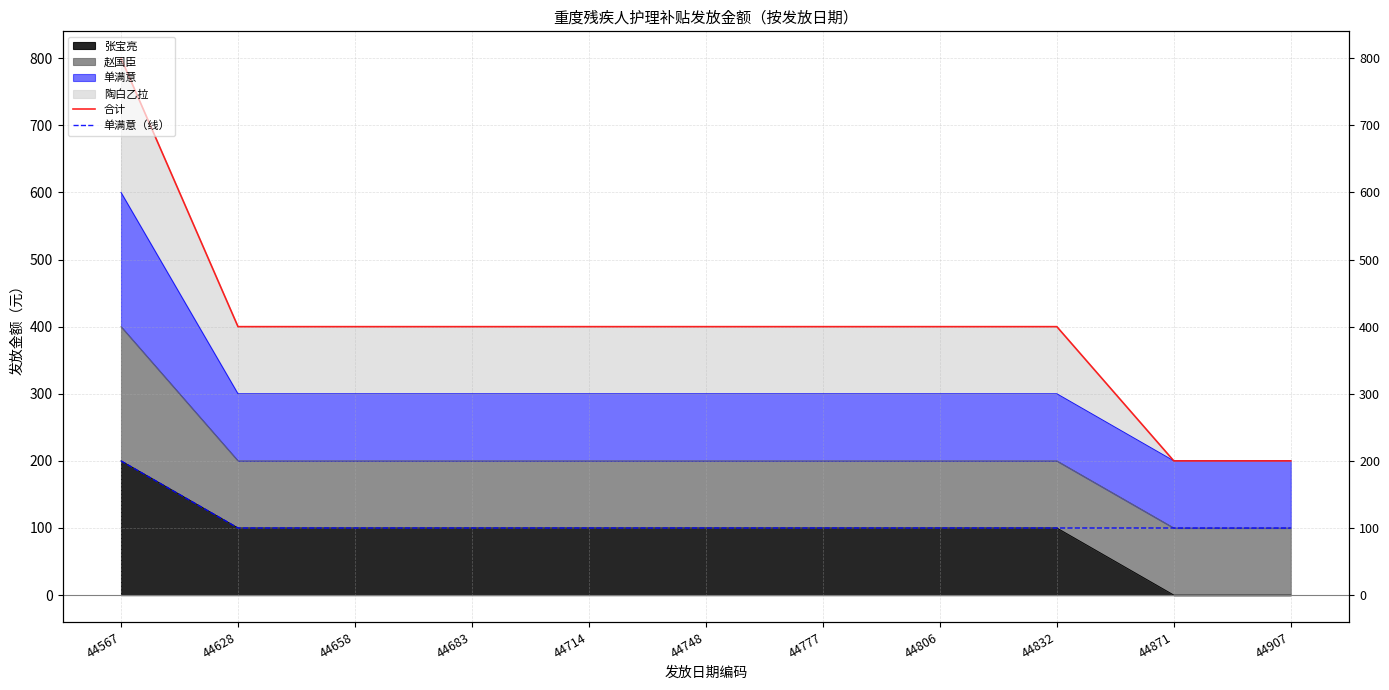

Which series has the largest total across all categories?

合计